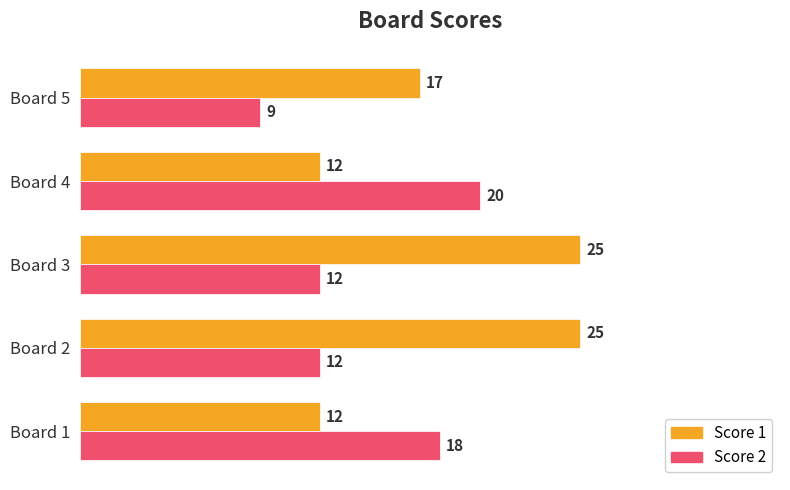

At Board 5, list the series in order from smallest to largest.

Score 2, Score 1